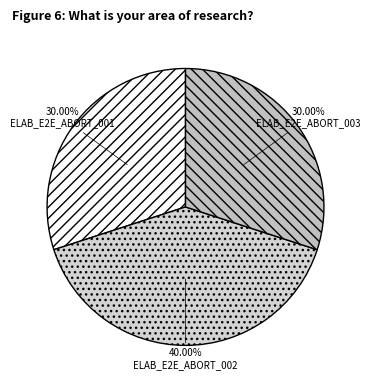

Is there a majority slice in this chart?

No